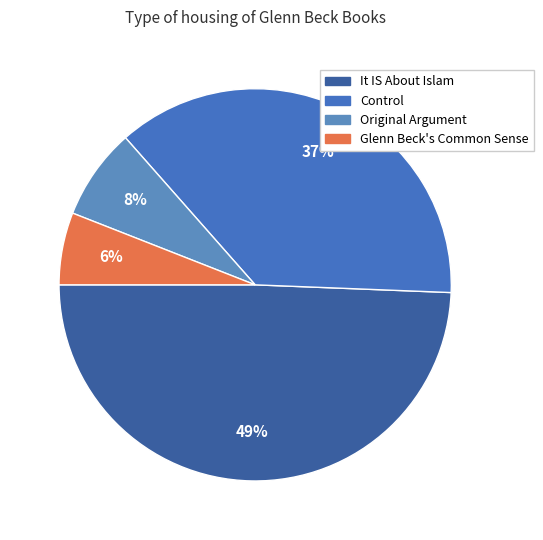

To the nearest percent, what percentage of the pie is Glenn Beck's Common Sense?

6%